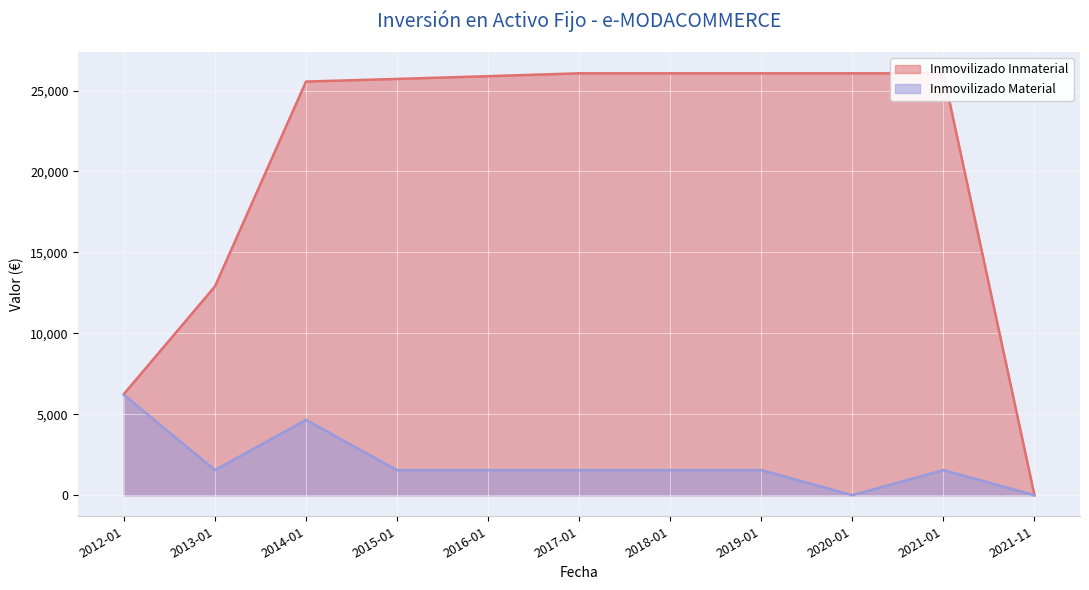

Rank the series by their average value, from highest to lowest.

Inmovilizado Inmaterial, Inmovilizado Material